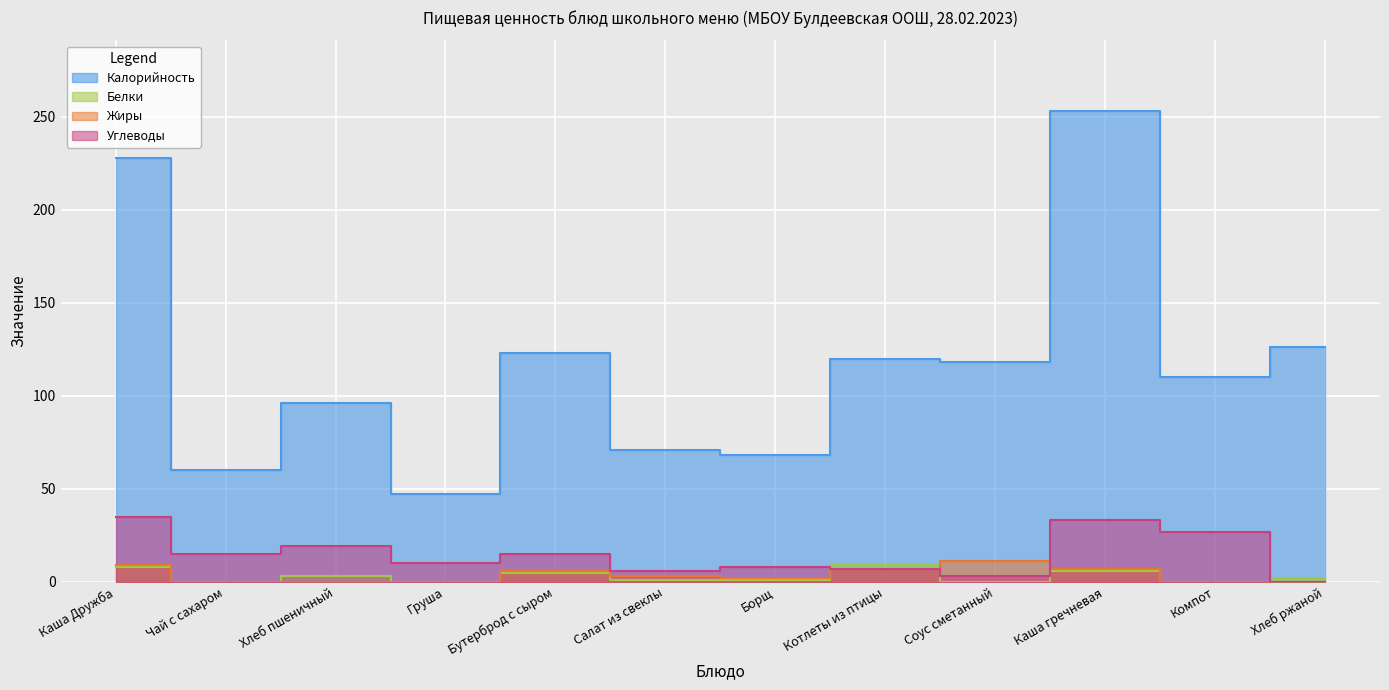

Does the chart display data point markers on the line(s)?

No